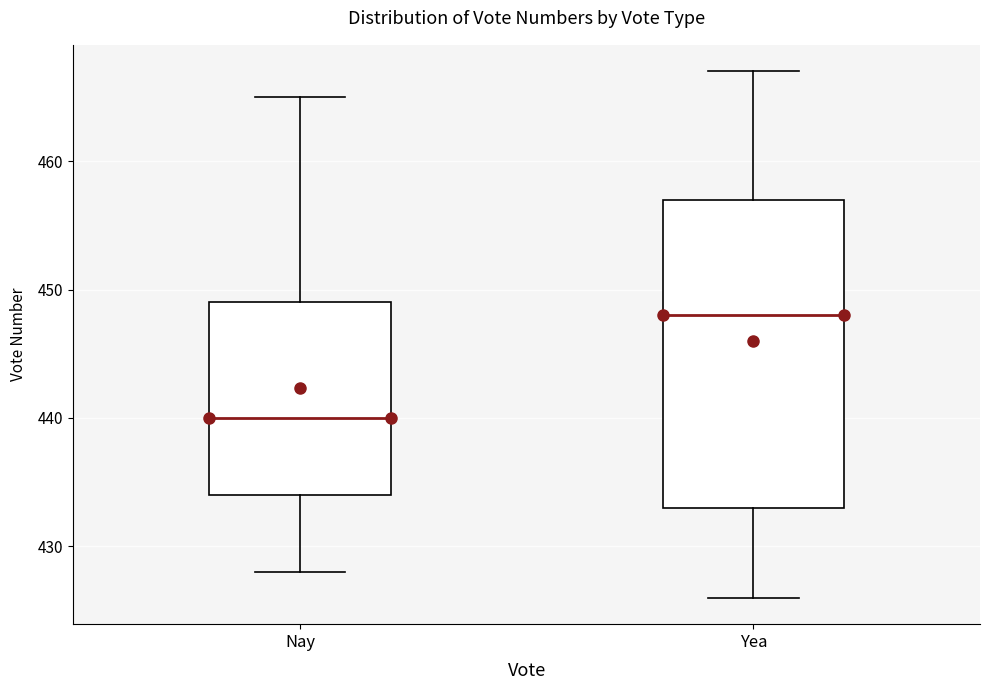

Where does the upper whisker of the box for Nay end on the y-axis? The values are not printed on the chart, so give them approximately, as read against the axis.

465